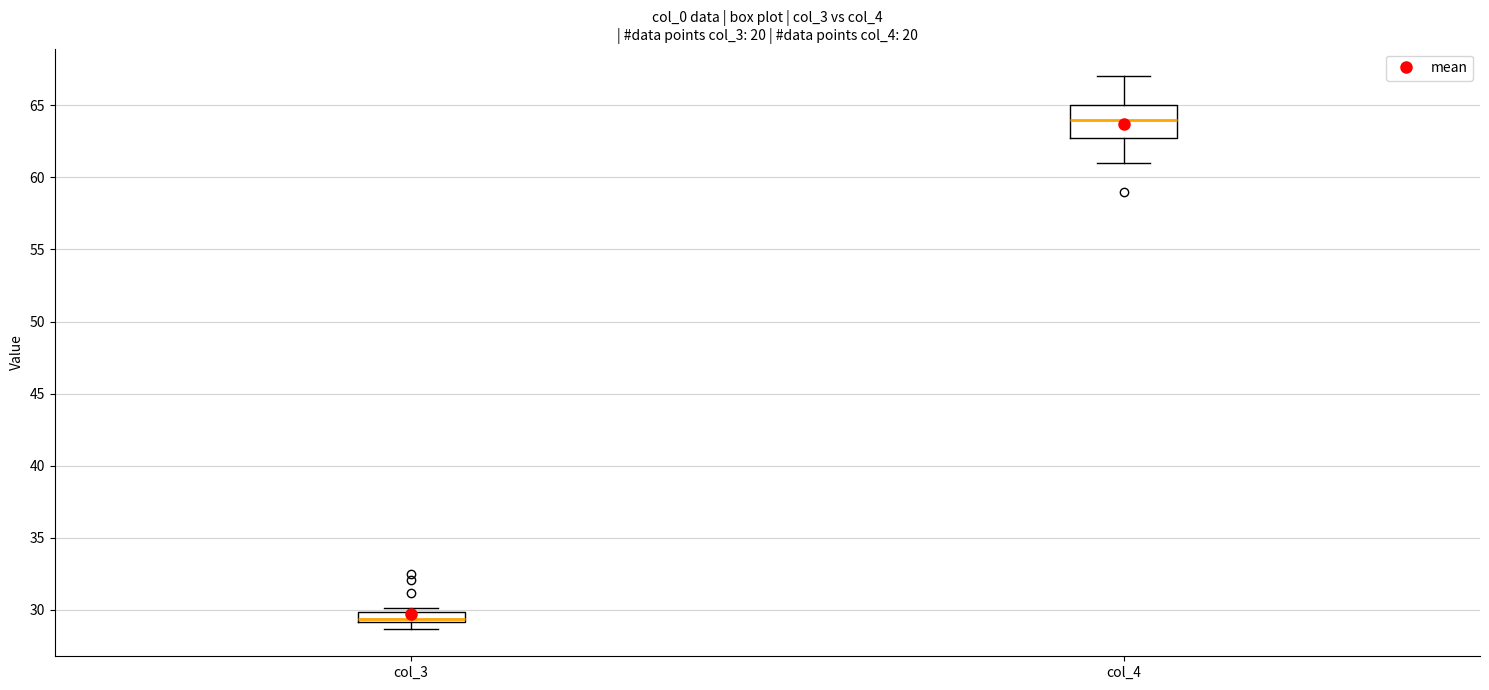

Where is the upper edge of the box for col_3 on the y-axis? The values are not printed on the chart, so give them approximately, as read against the axis.

30.0